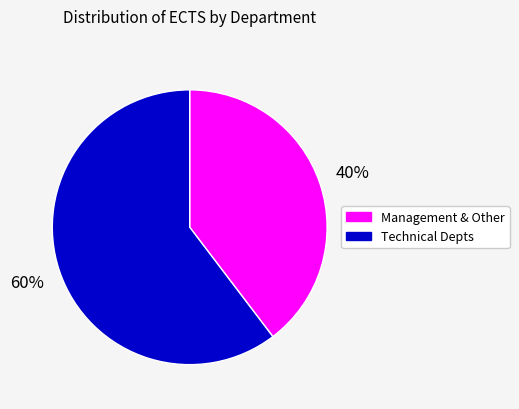

To the nearest percent, what is the average slice percentage?

50%